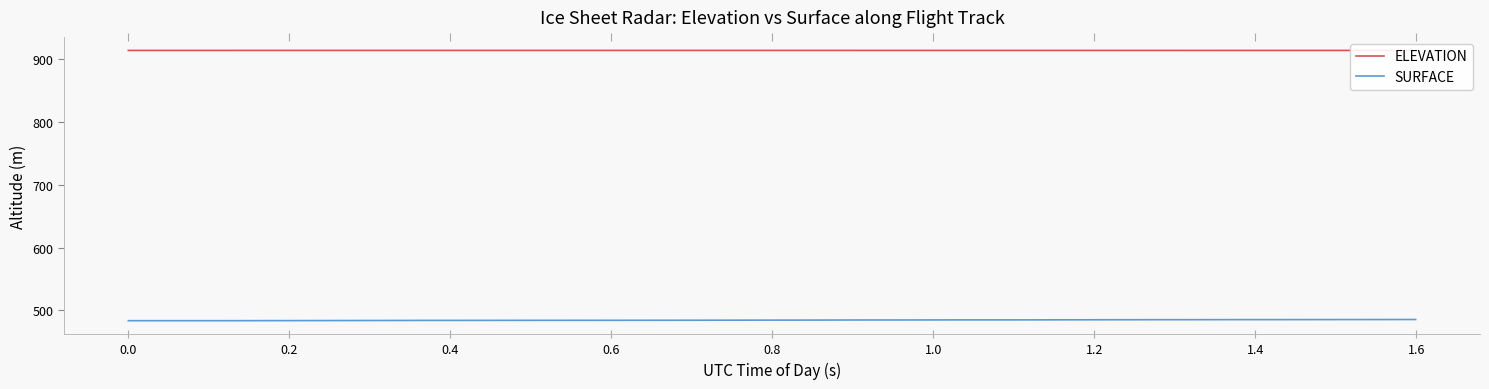

What is the highest value of the SURFACE series?

485.7